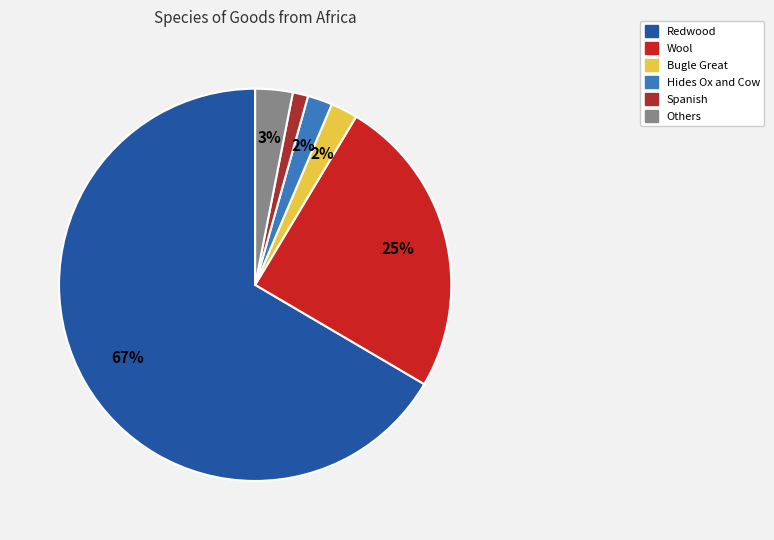

Between Wool and Spanish, which is larger?

Wool